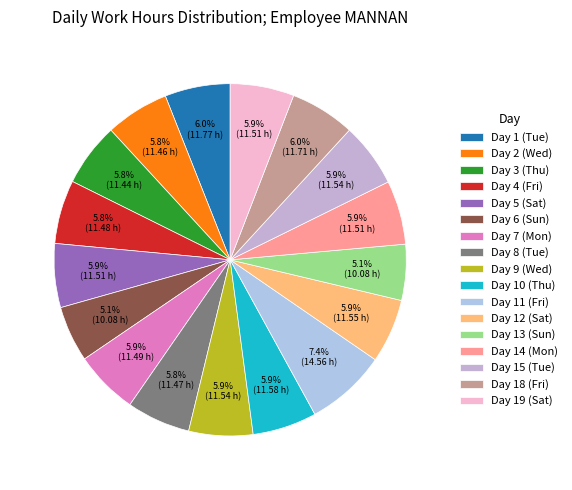

Combined, what portion of the pie is Day 19 (Sat) and Day 10 (Thu)?

11.8%